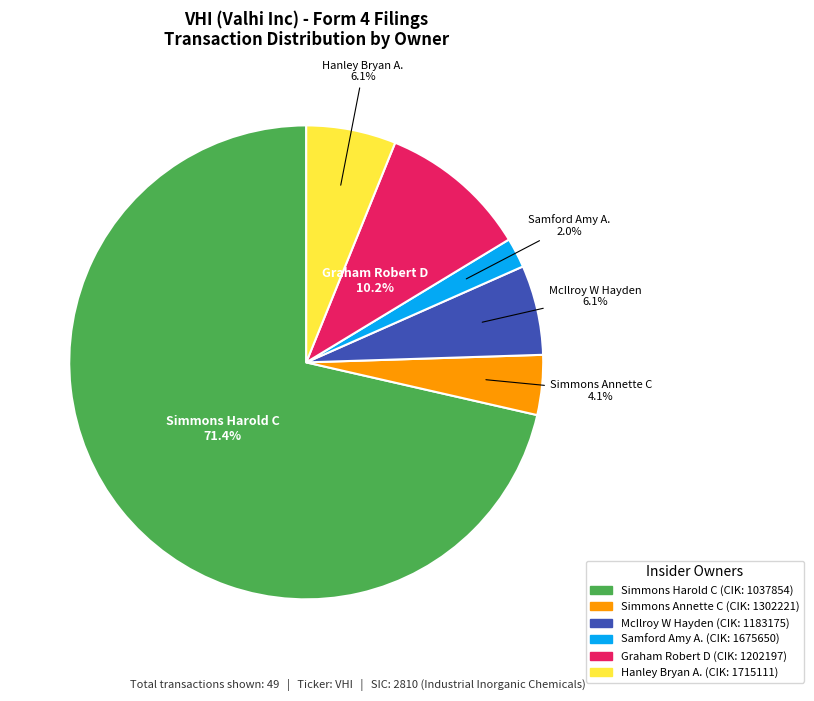

Does any single category account for the majority?

Yes